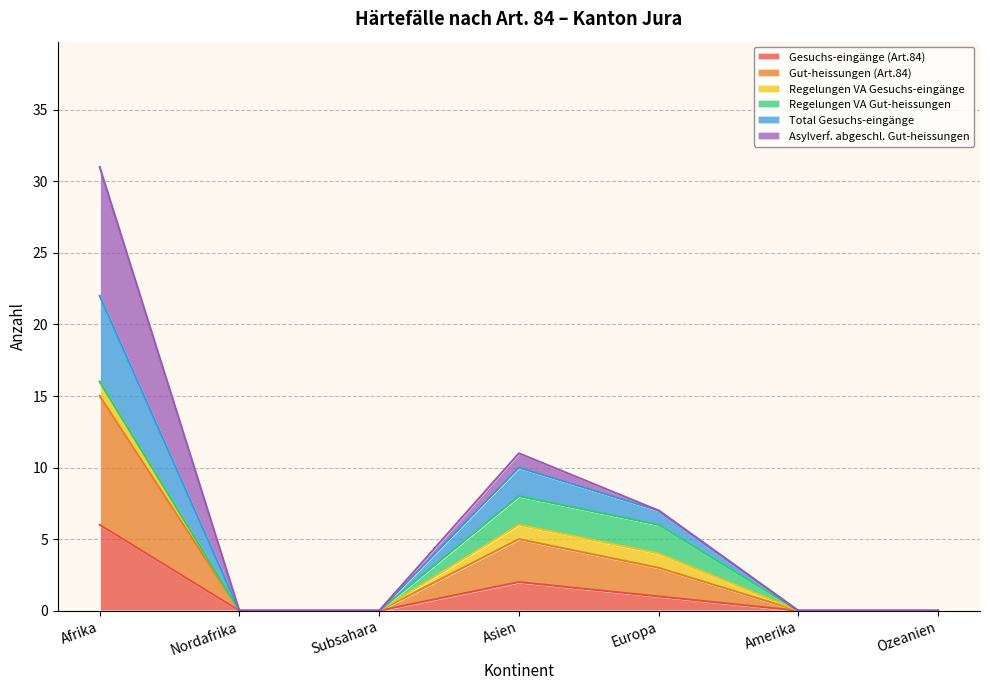

How many lines are shown in the chart?

6